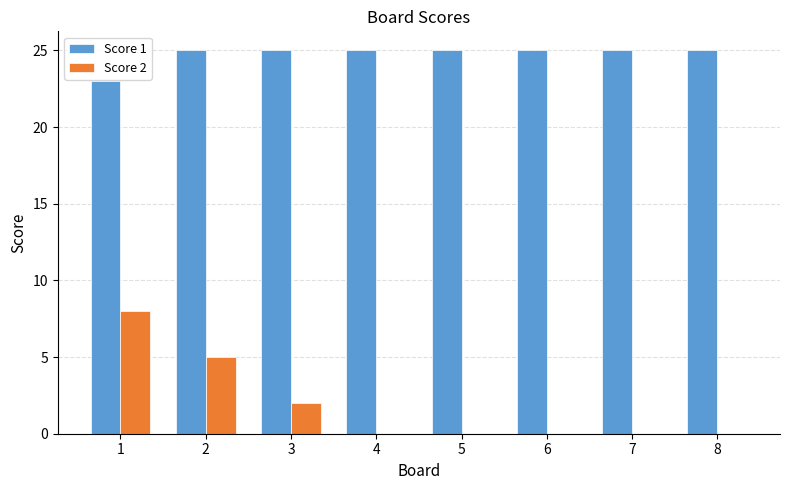

What is the maximum value shown in the chart?

25